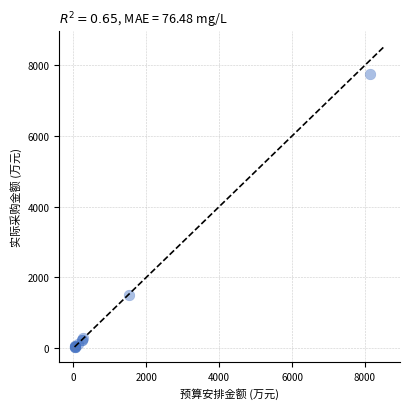

What Y value in the scatter plot is closest to 3889?

1503.2